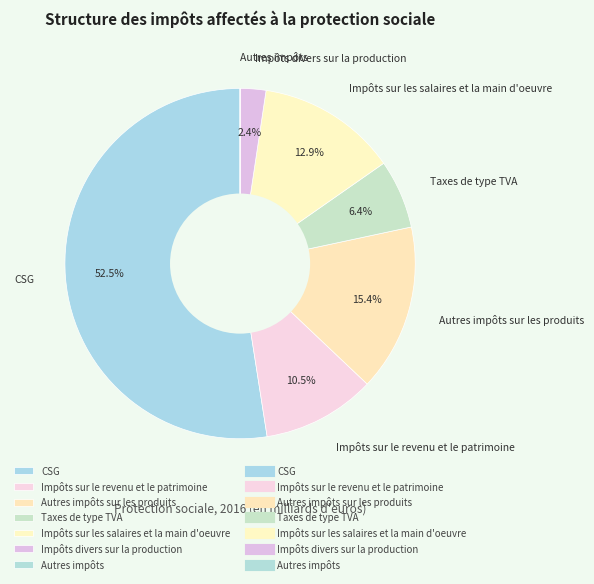

Combined, do Impôts sur les salaires et la main d'oeuvre and Impôts sur le revenu et le patrimoine account for over 50%?

No